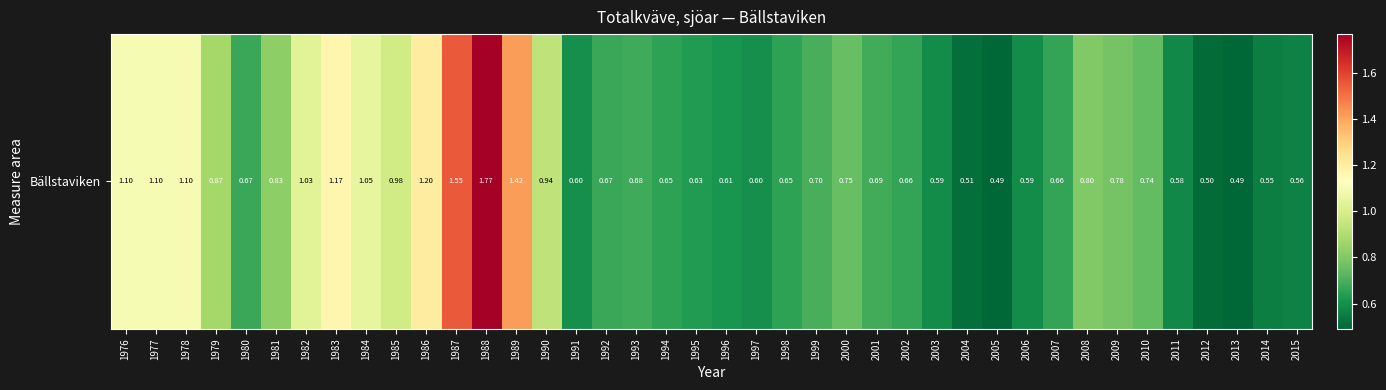

The chart shows a value of 1.0 at 1982. True or false?

True